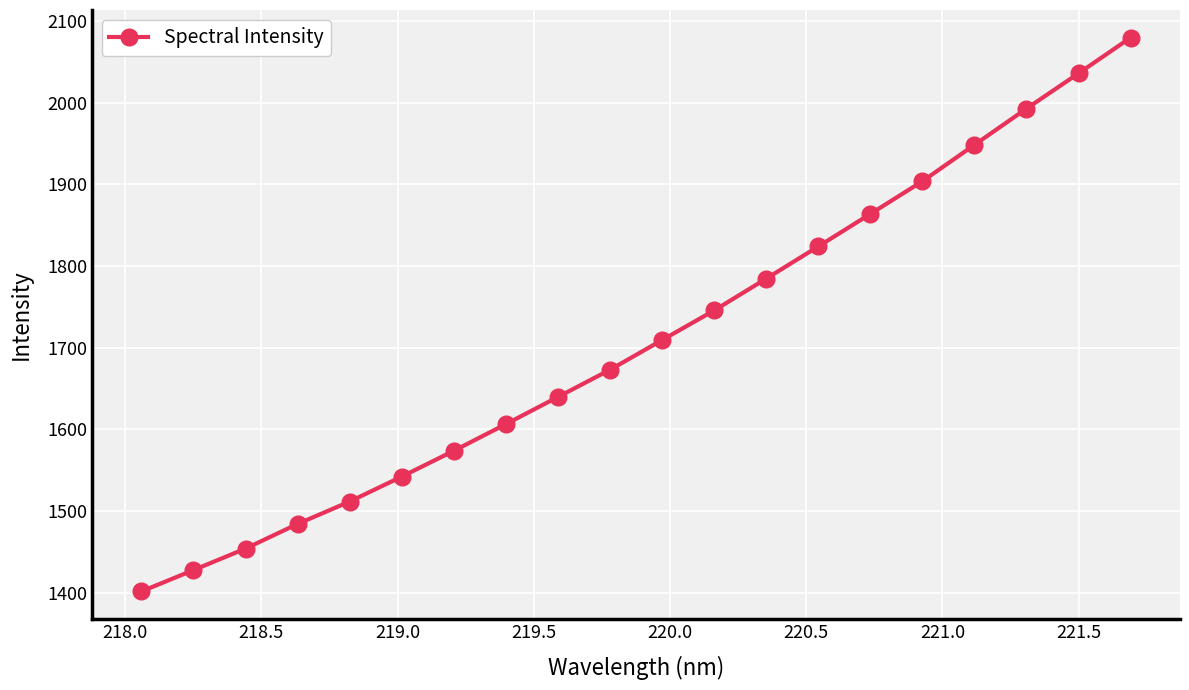

What is the difference between the maximum and second lowest values?

651.5